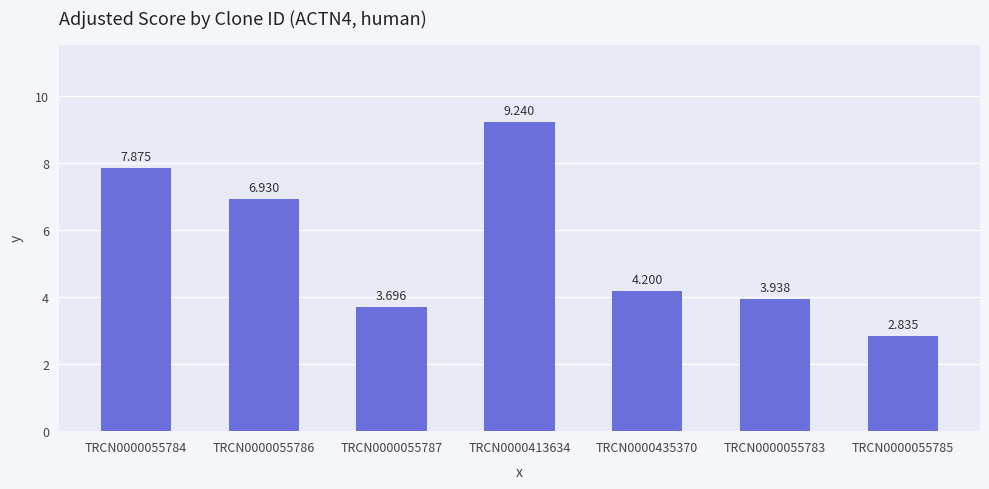

What value does the data have at TRCN0000413634?

9.2